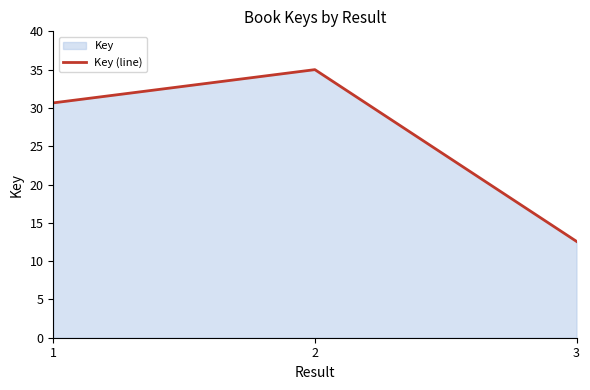

What is the approximate value at 2?

35.0